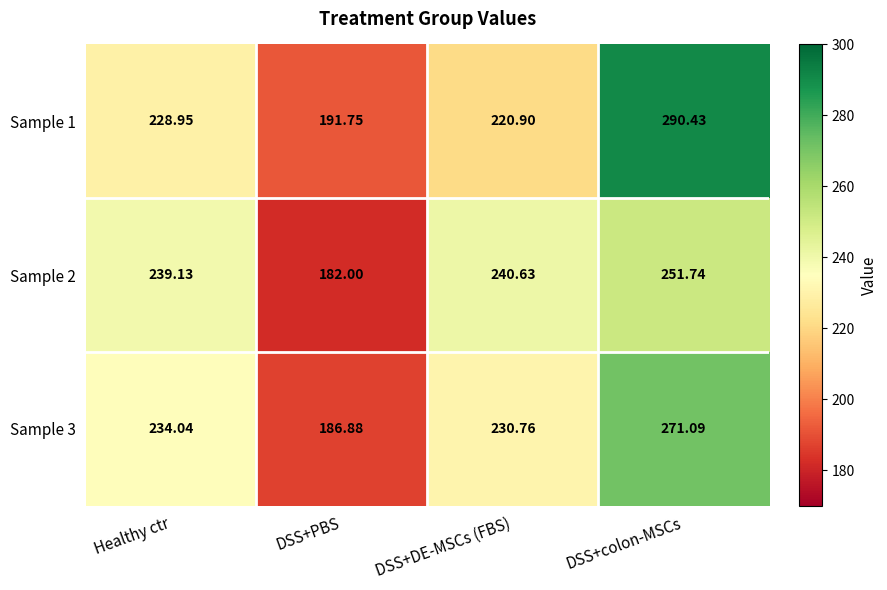

Rank the categories by Sample 2 value from lowest to highest.

DSS+PBS, Healthy ctr, DSS+DE-MSCs (FBS), DSS+colon-MSCs